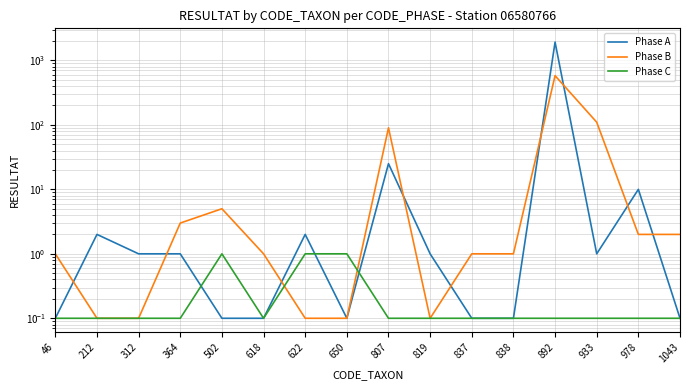

Reading left to right, extract all data points from this chart.

Phase A: 0.1	2.0	1.0	1.0	0.1	0.1	2.0	0.1	25.0	1.0	0.1	0.1	1920.0	1.0	10.0	0.1
Phase B: 1.0	0.1	0.1	3.0	5.0	1.0	0.1	0.1	90.0	0.1	1.0	1.0	580.0	110.0	2.0	2.0
Phase C: 0.1	0.1	0.1	0.1	1.0	0.1	1.0	1.0	0.1	0.1	0.1	0.1	0.1	0.1	0.1	0.1